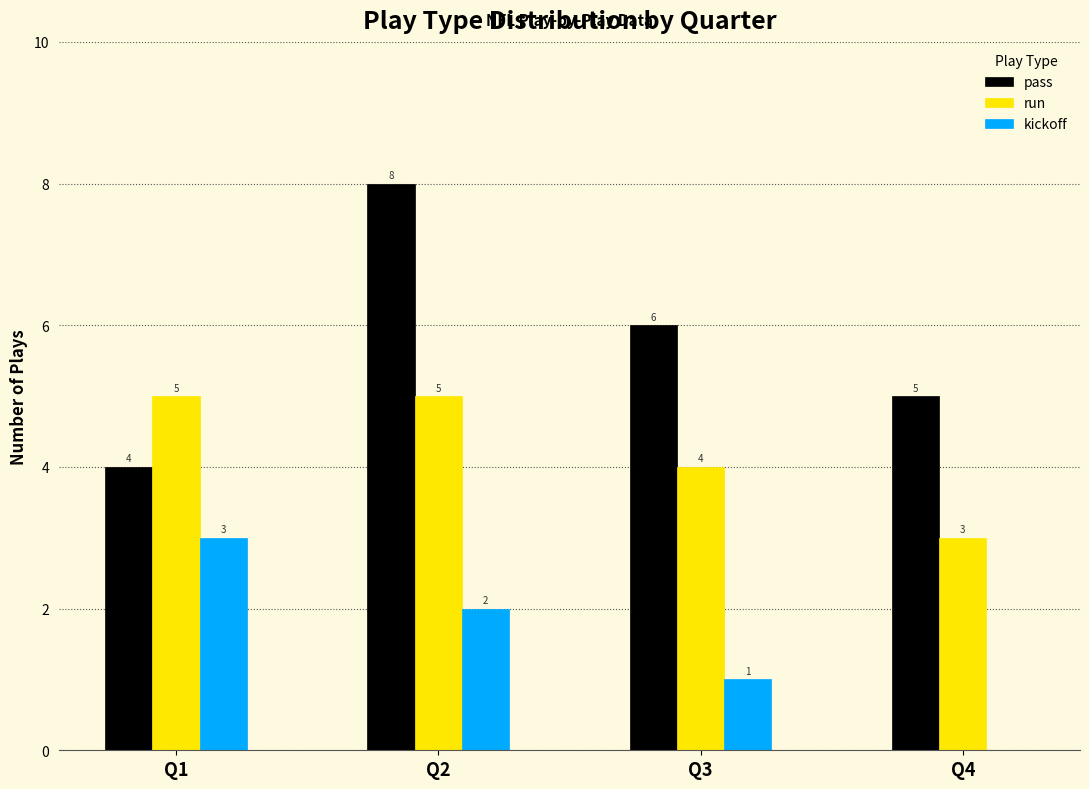

At which label is pass closest to 6?

Q3